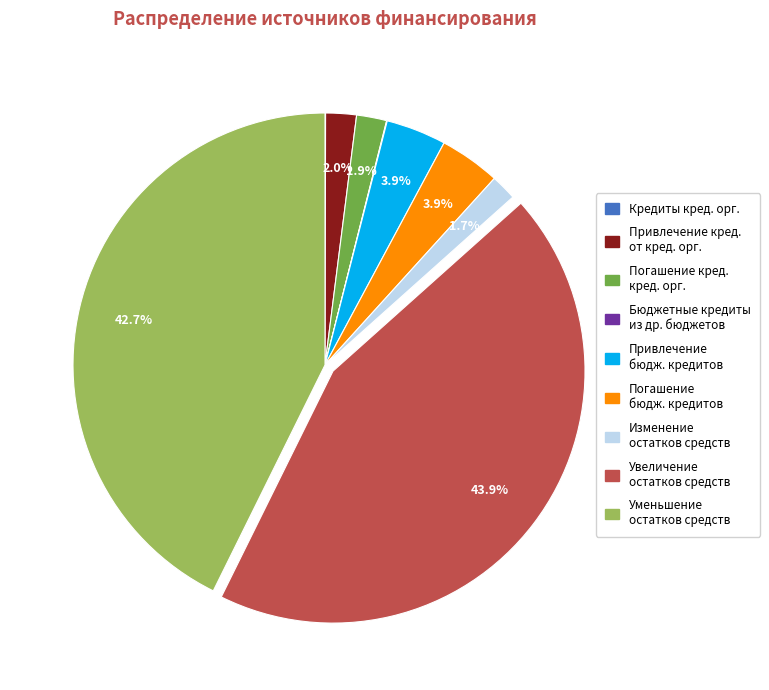

Is there a majority slice in this chart?

No